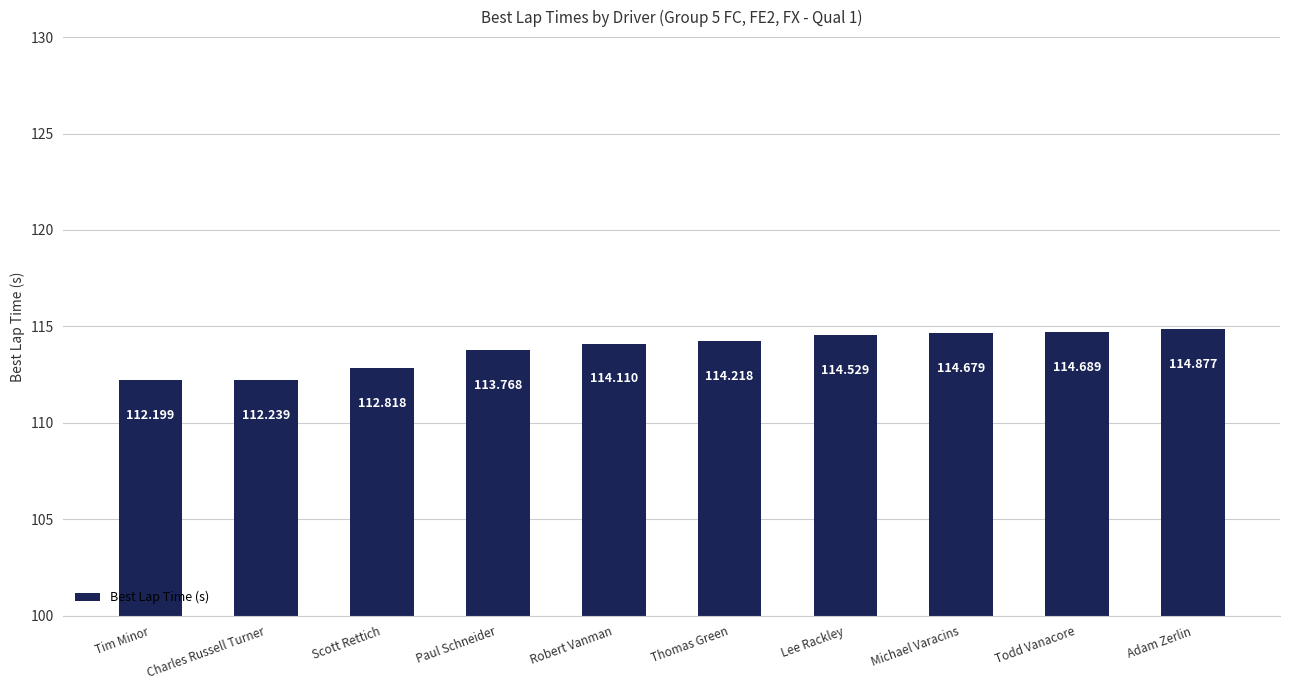

What position from the right is Robert Vanman?

6